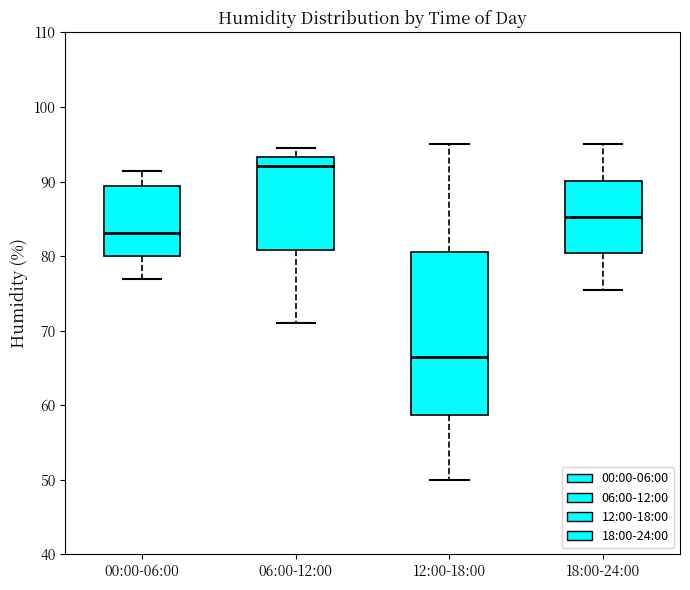

Which box has the lowest median line?

12:00-18:00